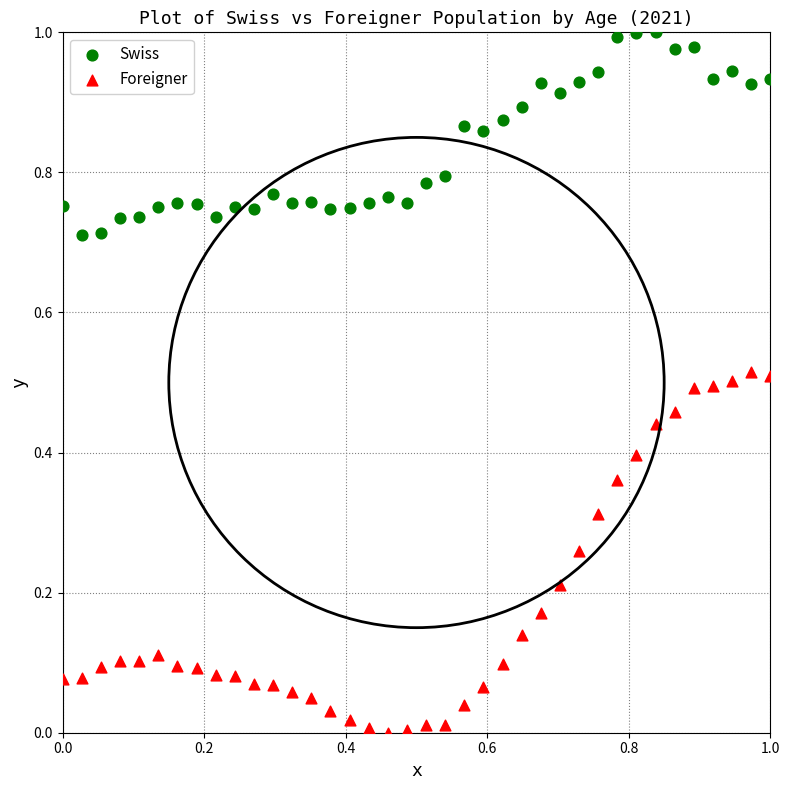

Which series contains the lowest Y value?

Foreigner